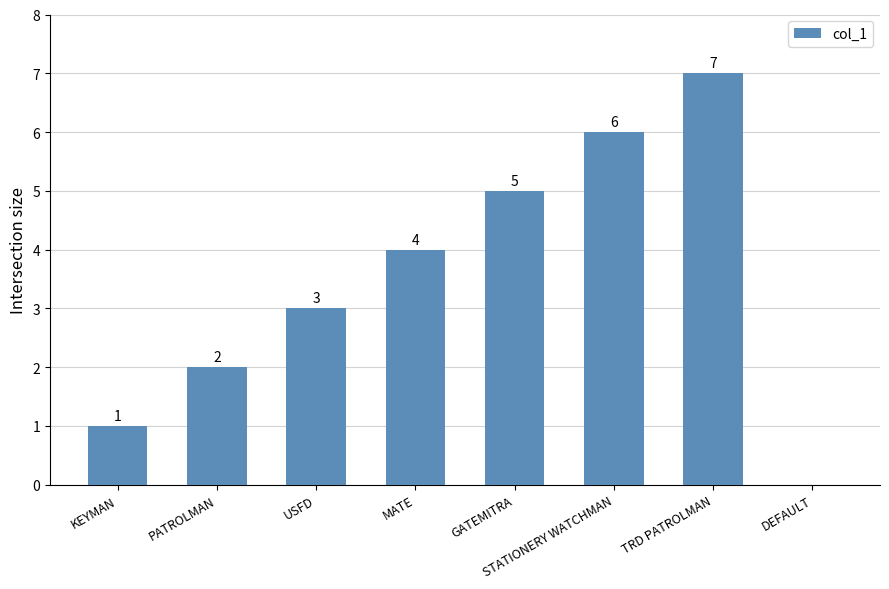

Does the chart contain stacked bars?

No